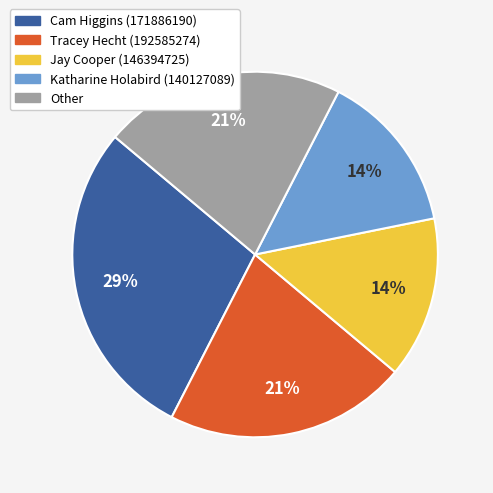

To the nearest percent, what is the average slice percentage?

20%